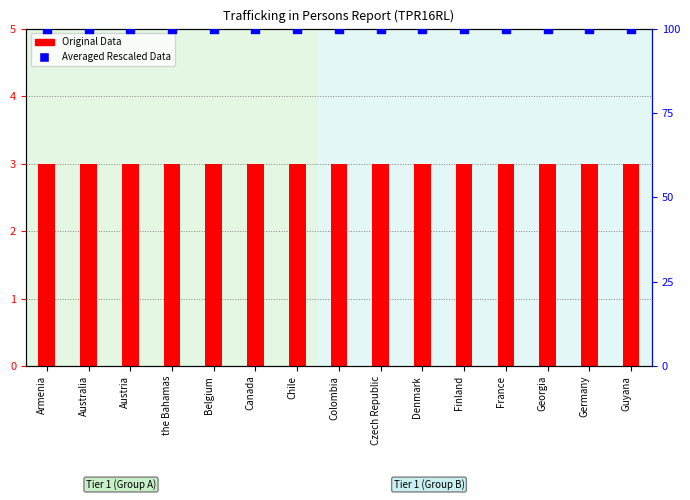

At which category is the sum across all series the highest?

Armenia